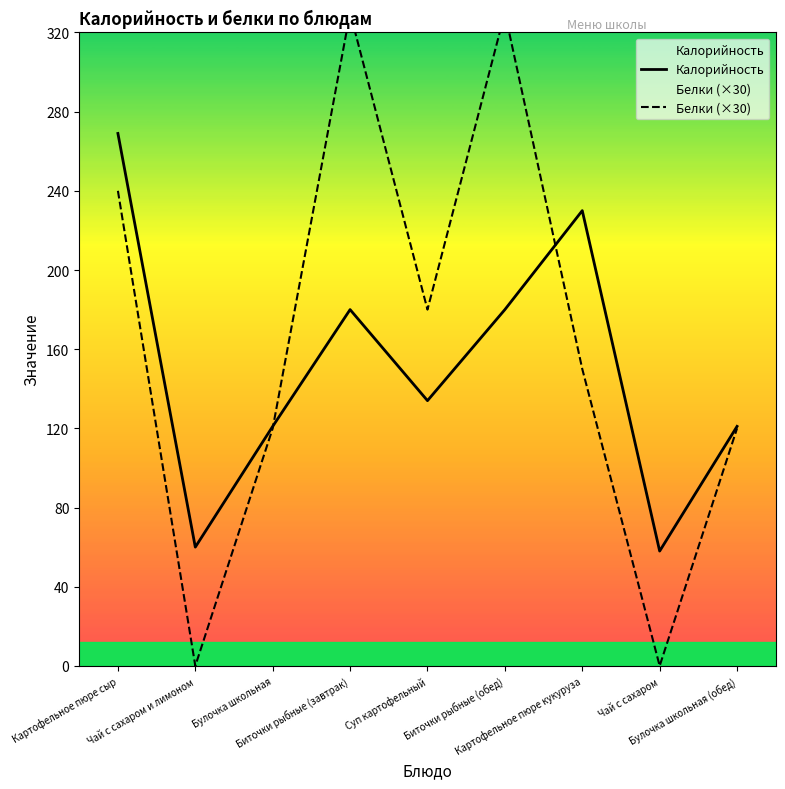

Which series has the largest total across all categories?

Белки (×30)